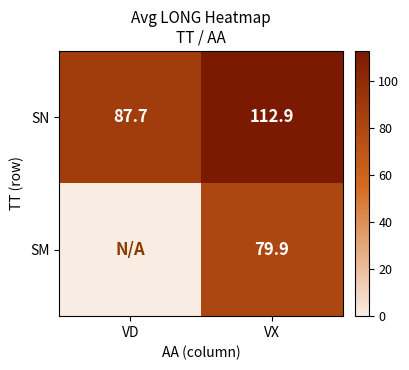

At VX, list the series in order from smallest to largest.

SM, SN